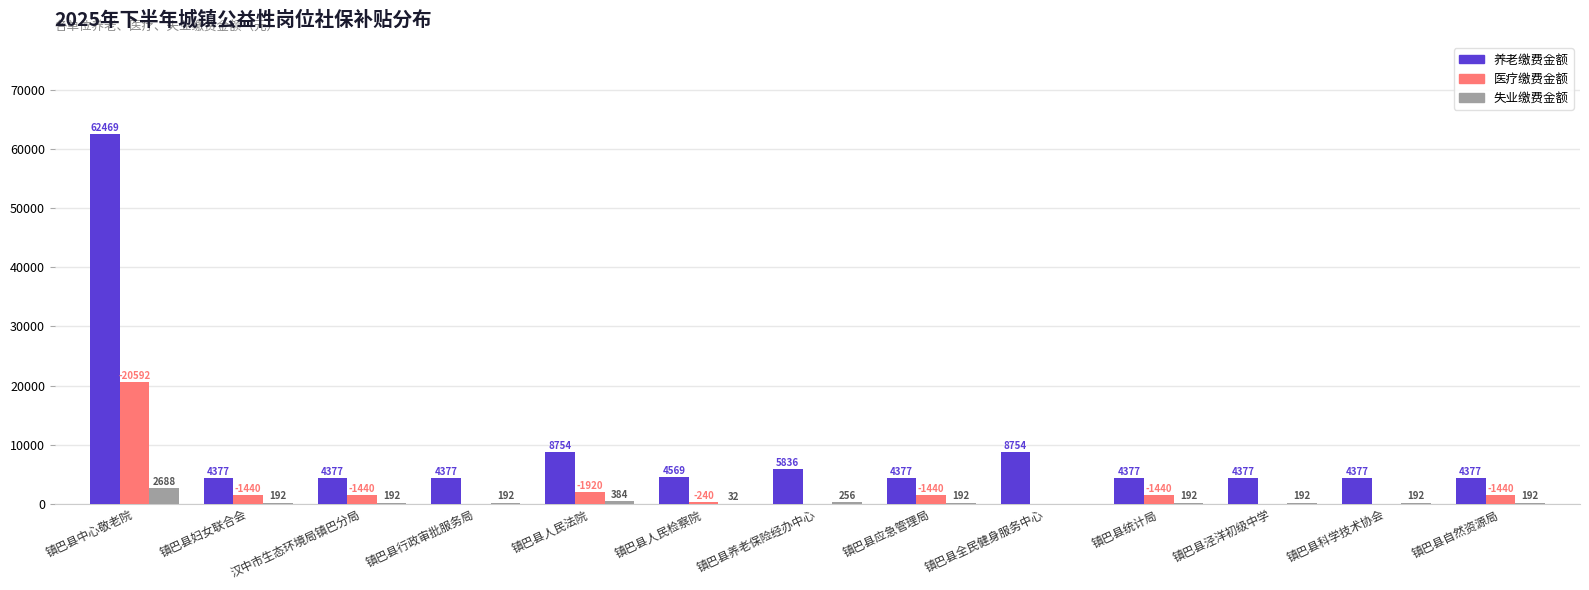

Which series has the largest total across all categories?

养老缴费金额